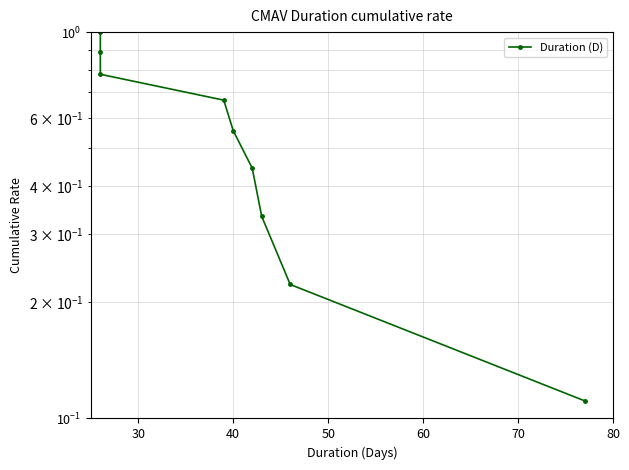

How many series are shown in this chart?

1